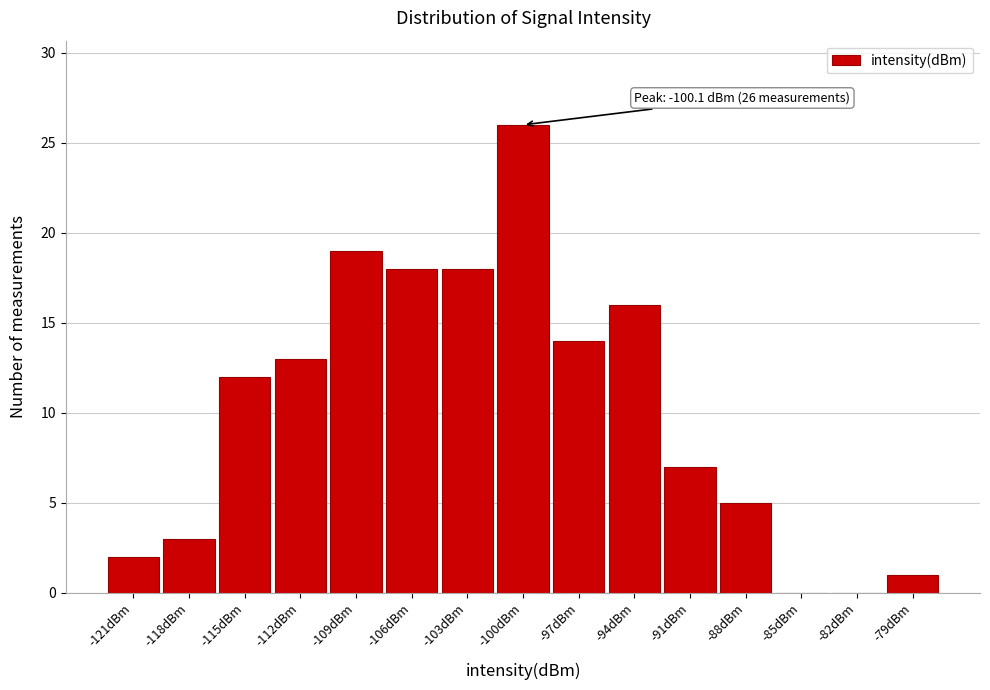

Which range on the x-axis has the tallest bar?

-101.5 to -98.5